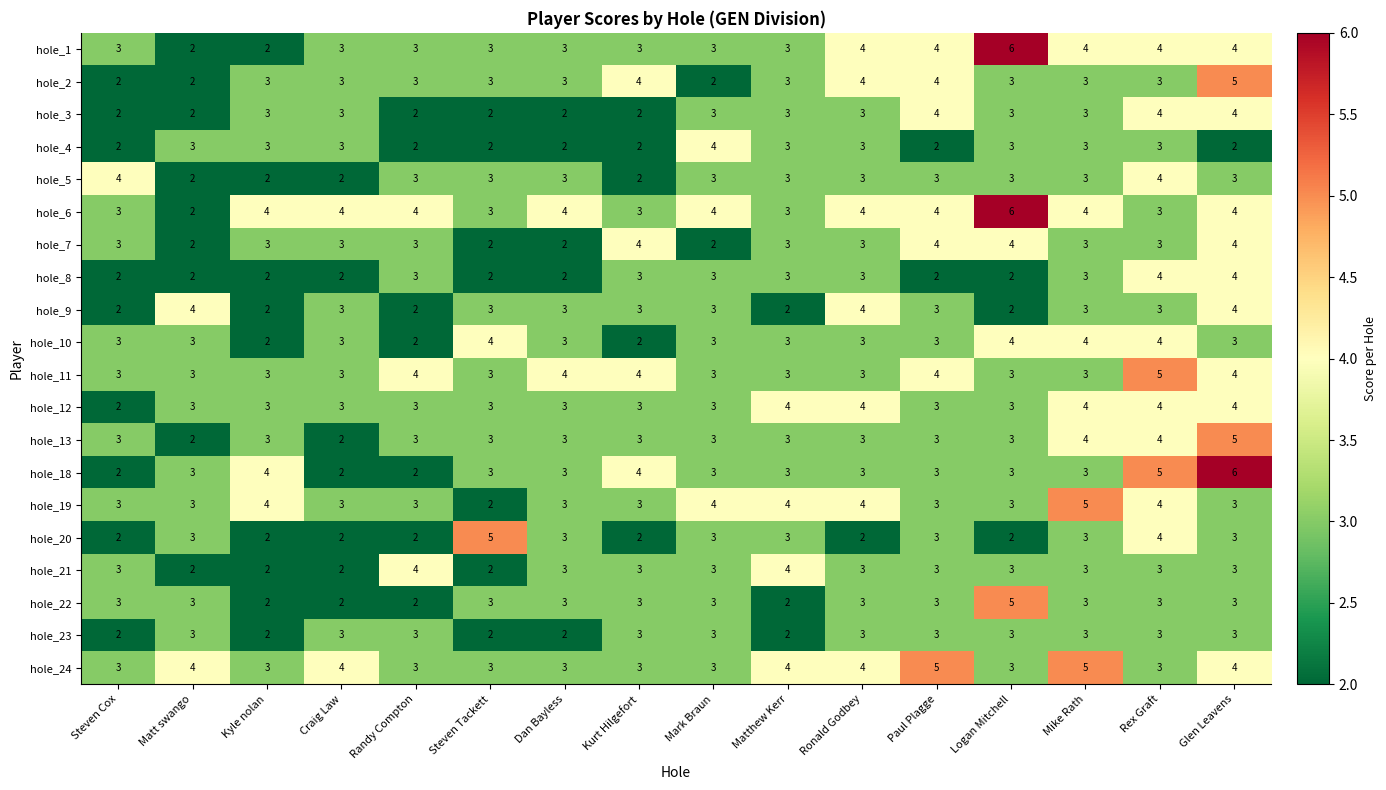

What is the average value of the hole_24 series?

4